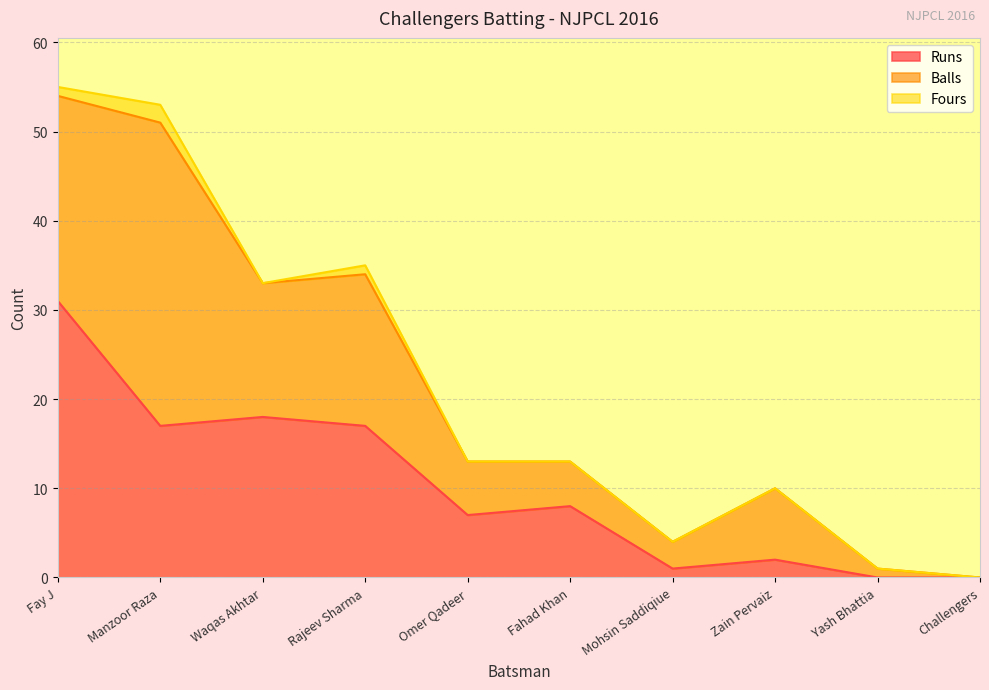

Reading right to left, what are all the values shown in this chart?

Runs: Challengers=0	Yash Bhattia=0	Zain Pervaiz=2	Mohsin Saddiqiue=1	Fahad Khan=8	Omer Qadeer=7	Rajeev Sharma=17	Waqas Akhtar=18	Manzoor Raza=17	Fay J=31
Balls: Challengers=0	Yash Bhattia=1	Zain Pervaiz=8	Mohsin Saddiqiue=3	Fahad Khan=5	Omer Qadeer=6	Rajeev Sharma=17	Waqas Akhtar=15	Manzoor Raza=34	Fay J=23
Fours: Challengers=0	Yash Bhattia=0	Zain Pervaiz=0	Mohsin Saddiqiue=0	Fahad Khan=0	Omer Qadeer=0	Rajeev Sharma=1	Waqas Akhtar=0	Manzoor Raza=2	Fay J=1